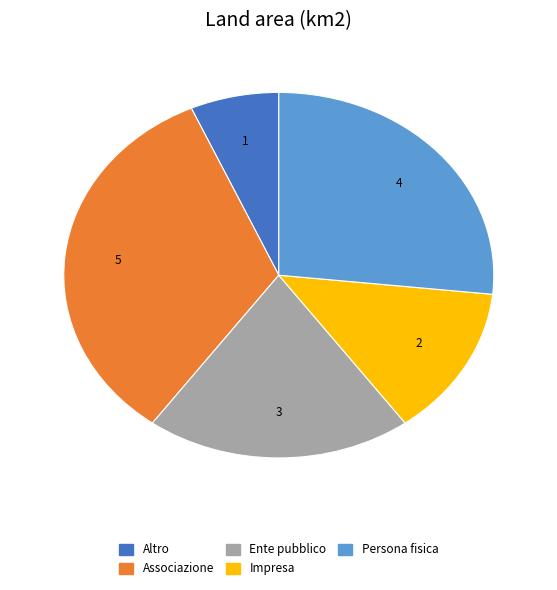

Is it true that Altro is 7% of the pie?

True